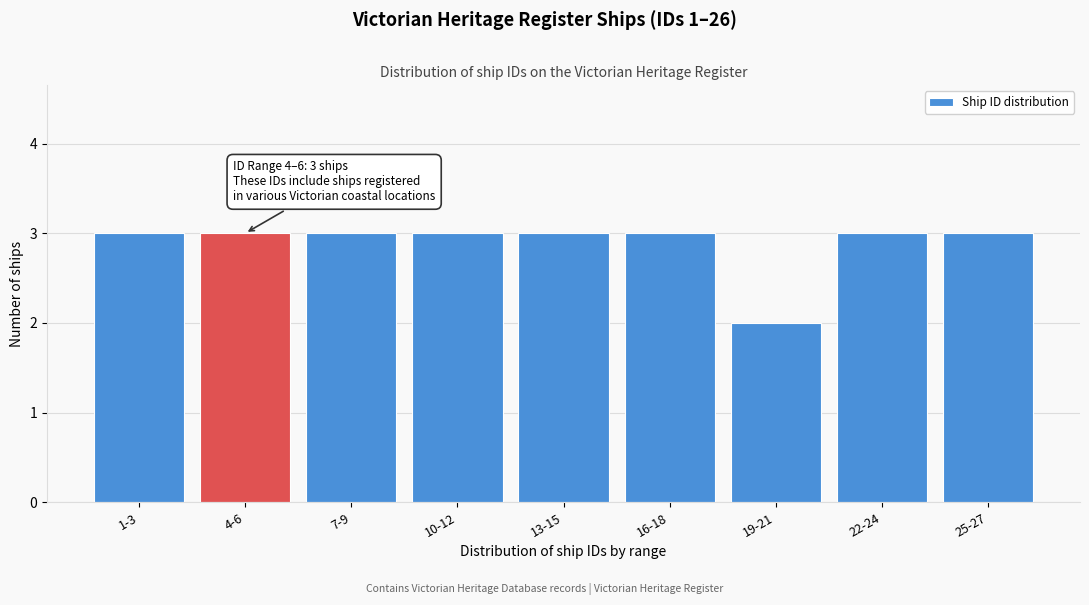

Reading left to right, transcribe all the data shown in this chart.

3	3	3	3	3	3	2	3	3